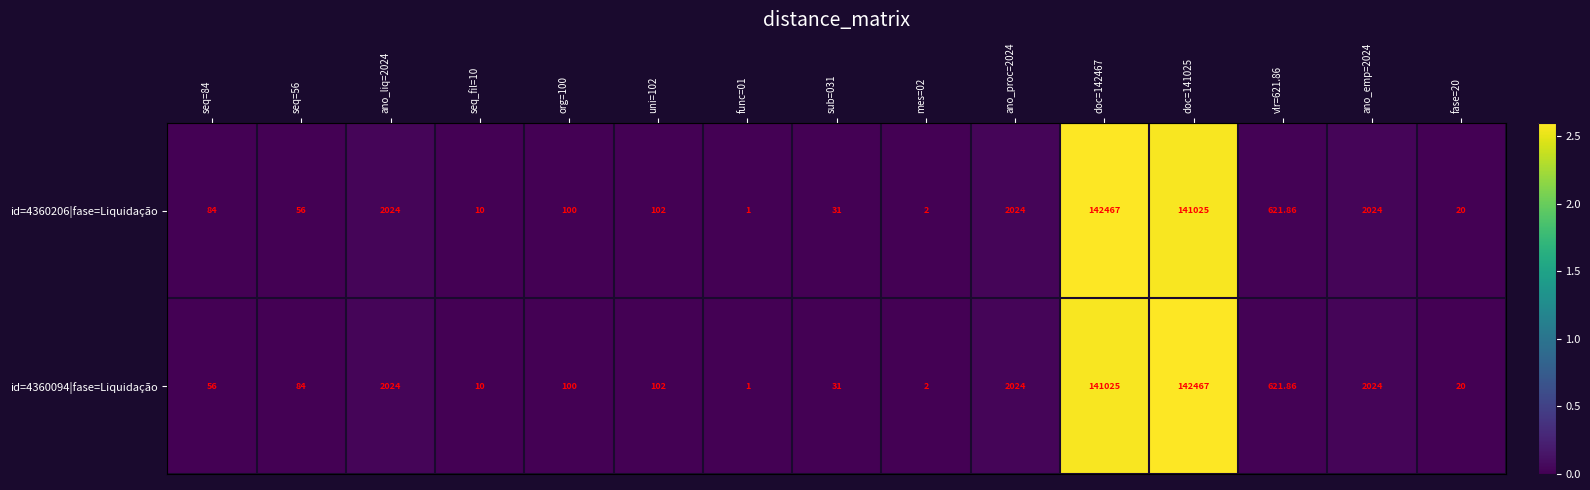

Which series has the widest spread of values?

id=4360206|fase=Liquidação